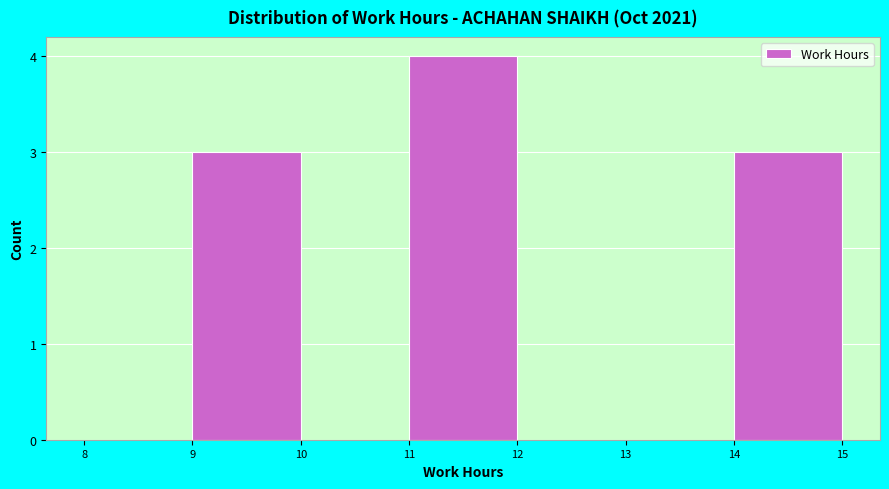

Reading left to right, transcribe this chart: for each bar, give the range it covers on the x-axis and its height. The values are not printed on the chart, so give them approximately, as read against the axis.

8 to 9: 0
9 to 10: 3
10 to 11: 0
11 to 12: 4
12 to 13: 0
13 to 14: 0
14 to 15: 3